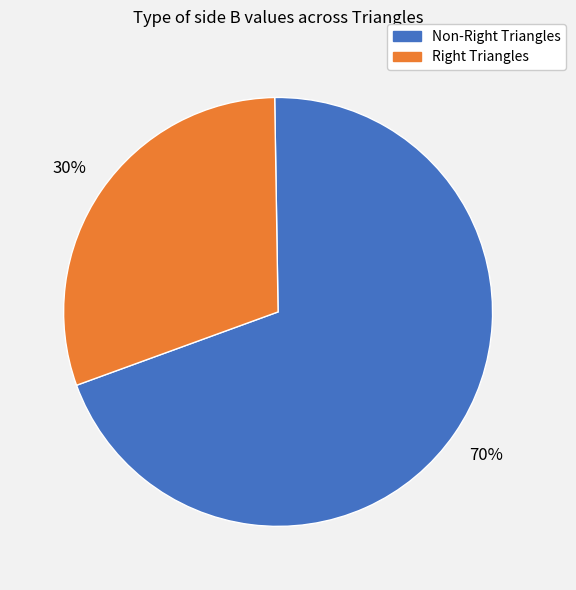

Does any single category account for the majority?

Yes